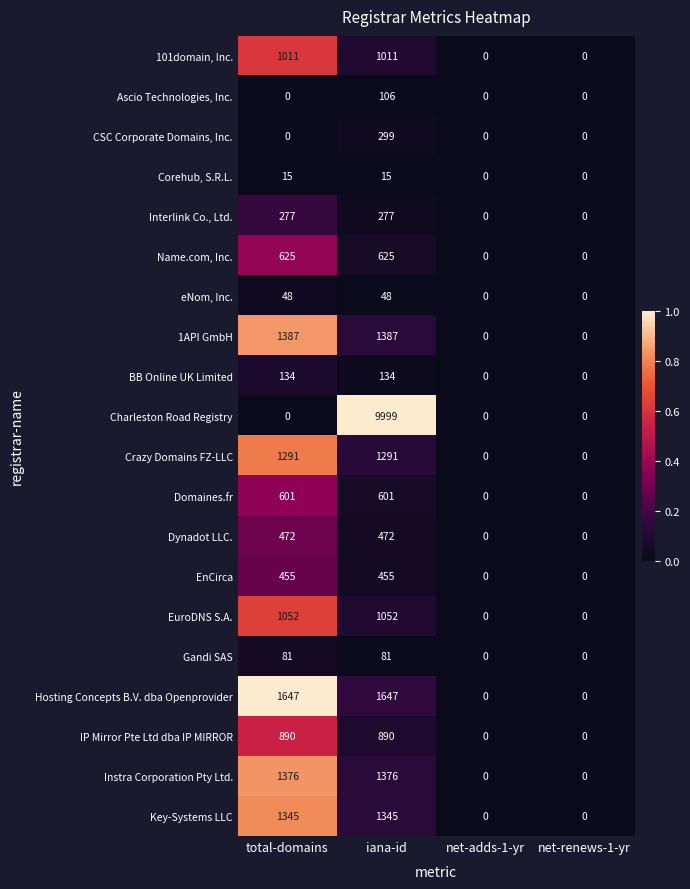

Which series has the widest spread of values?

Charleston Road Registry